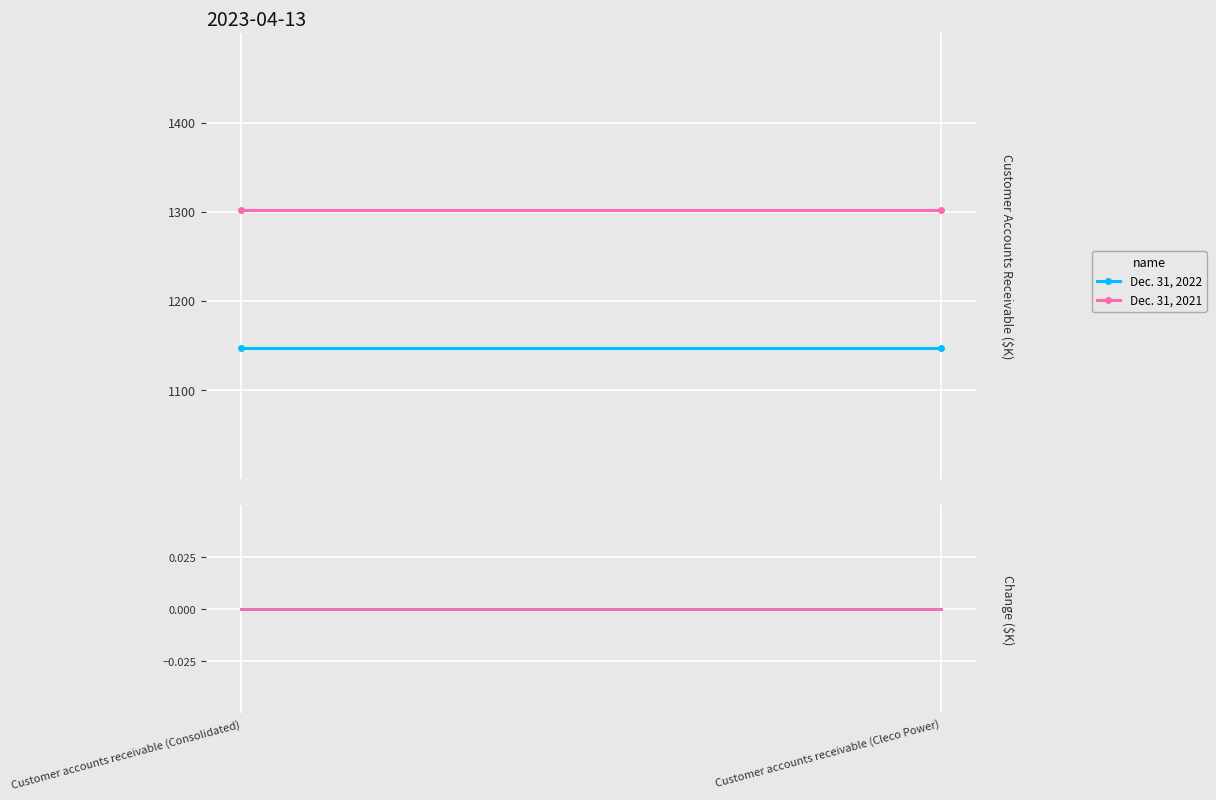

List the labels in order of Dec. 31, 2022 delta value, smallest first.

Customer accounts receivable (Consolidated), Customer accounts receivable (Cleco Power)